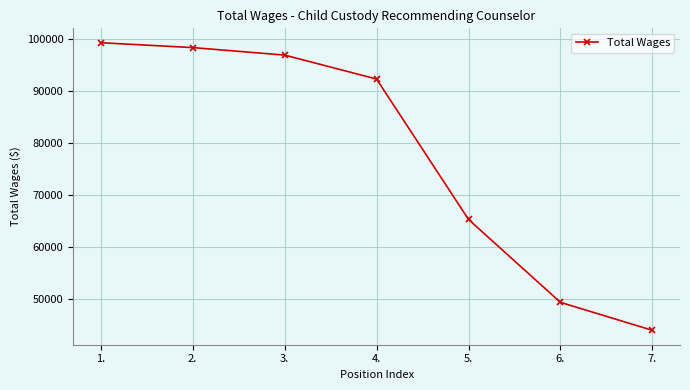

List the labels in order of value, smallest first.

7., 6., 5., 4., 3., 2., 1.